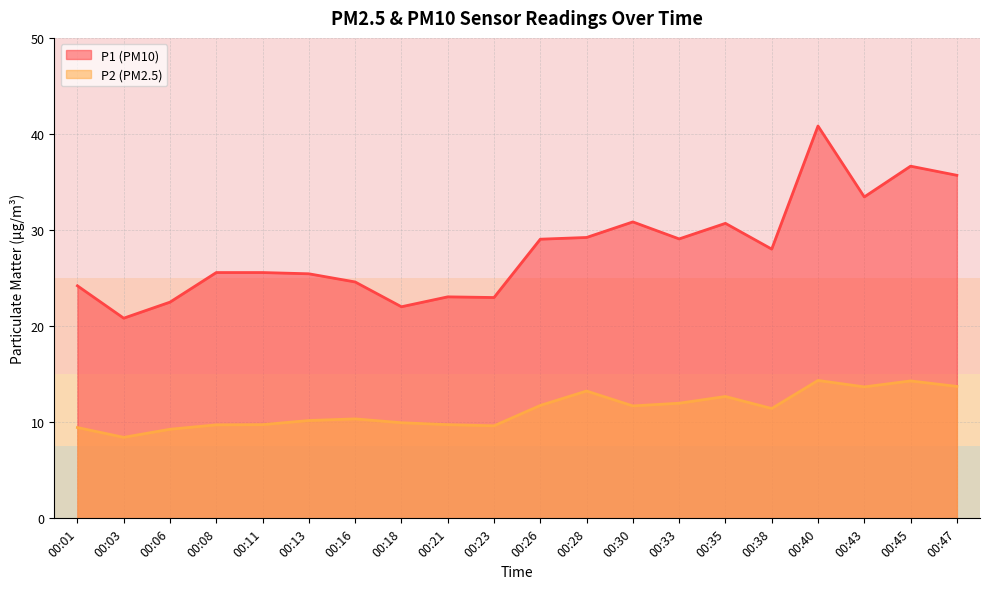

What is the difference between the maximum and minimum values in the P1 series?

20.0